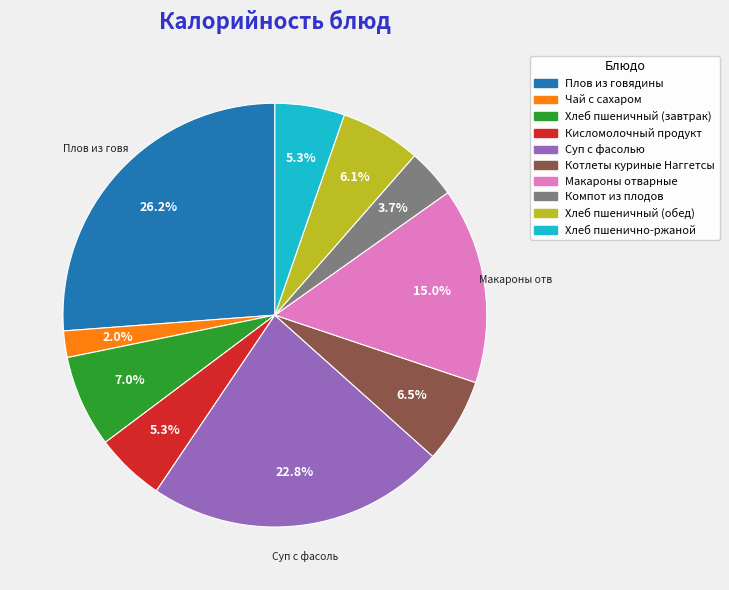

Do Котлеты куриные Наггетсы and Суп с фасолью together represent more than half of the pie?

No